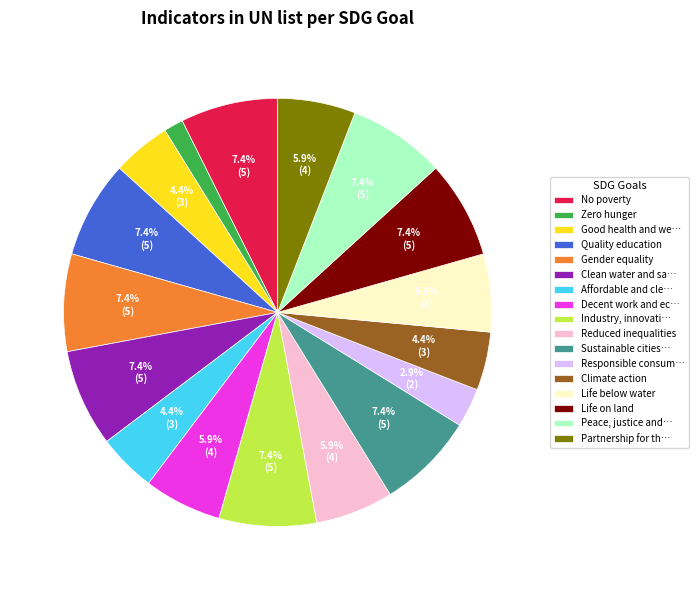

Does any single category account for the majority?

No